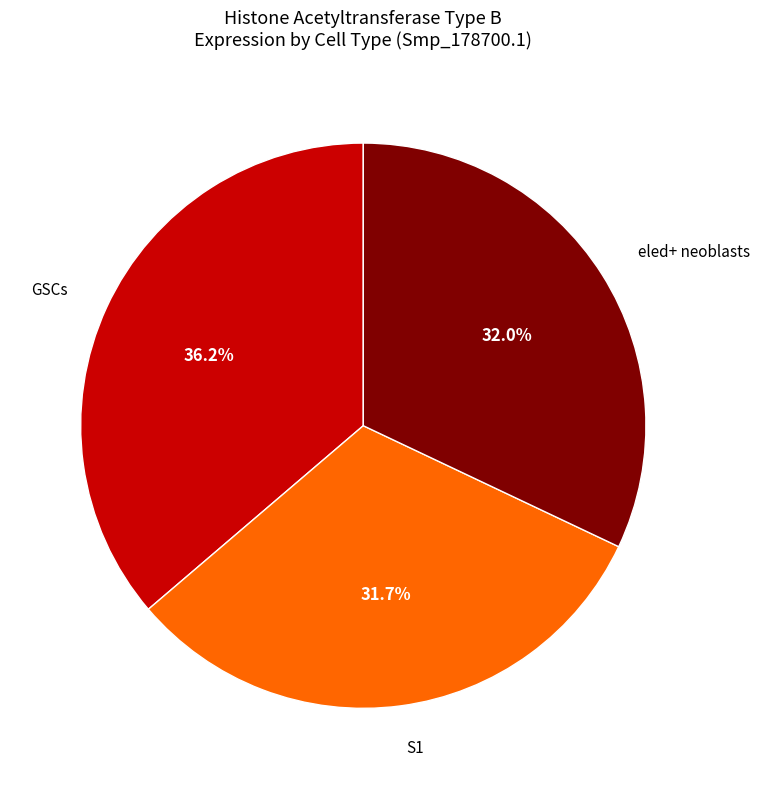

Does S1 account for over 50% of the chart?

No